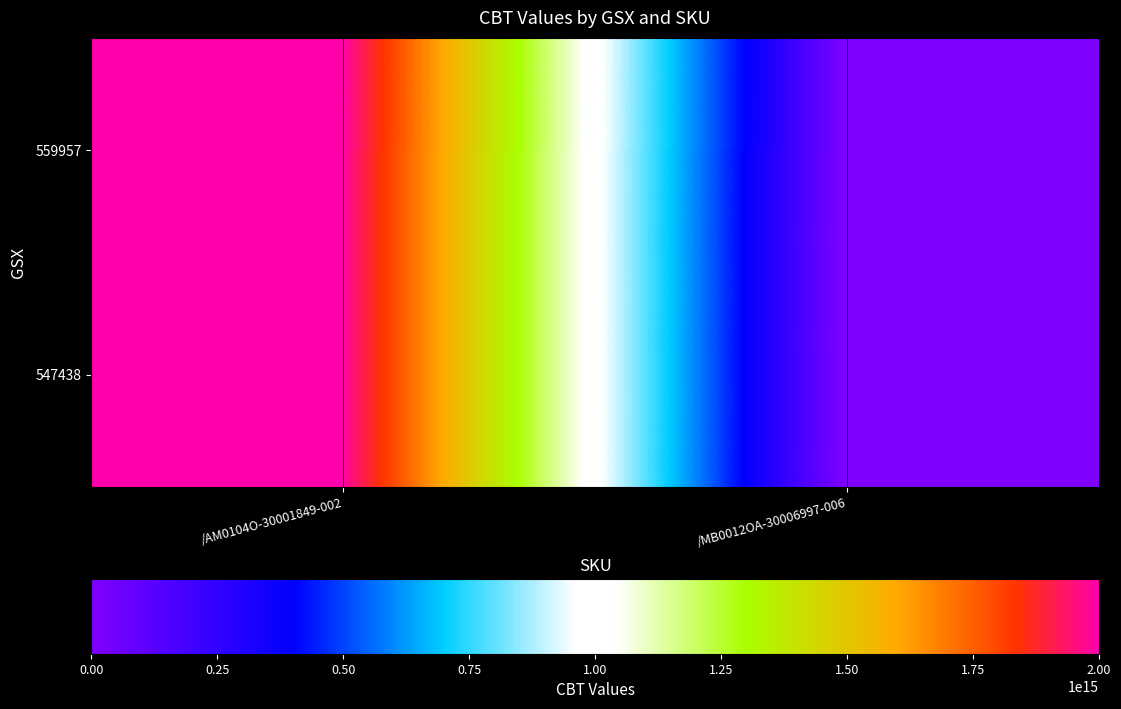

Which has a higher value, /AM0104O-30001849-002 or /MB0012OA-30006997-006?

/AM0104O-30001849-002